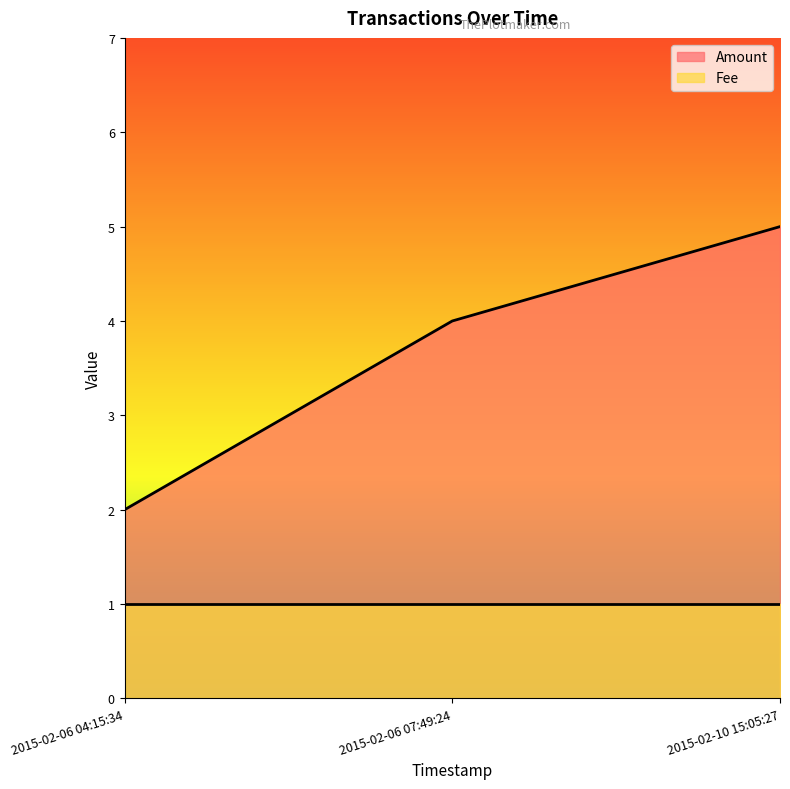

Which label corresponds to the largest value in the chart?

2015-02-10 15:05:27